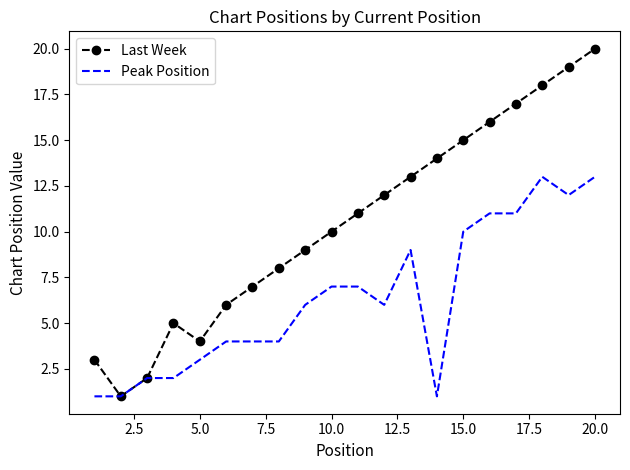

Rank the series by their average value, from highest to lowest.

Last Week, Peak Position